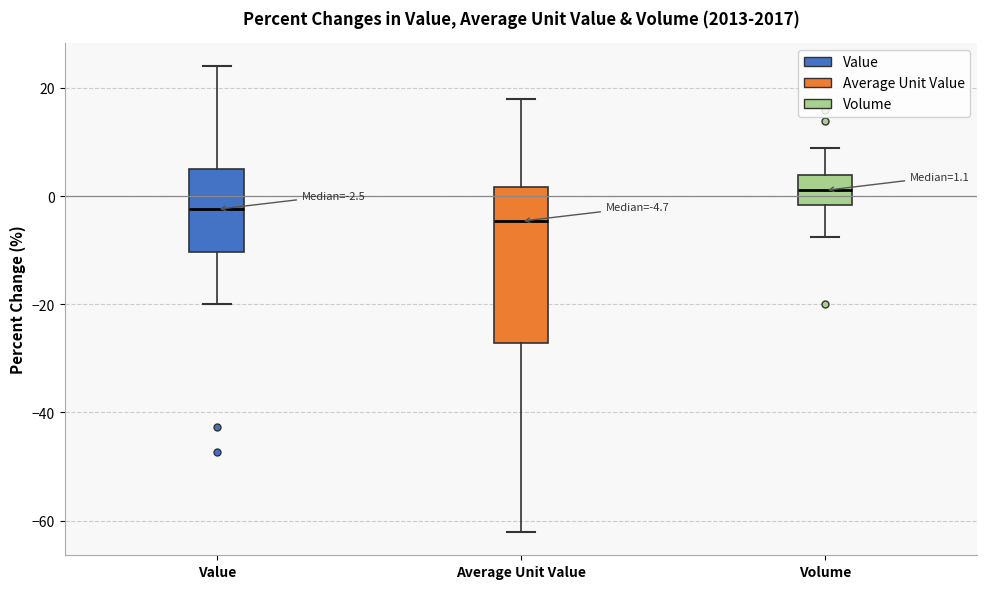

Which box's median line is the lowest?

Average Unit Value